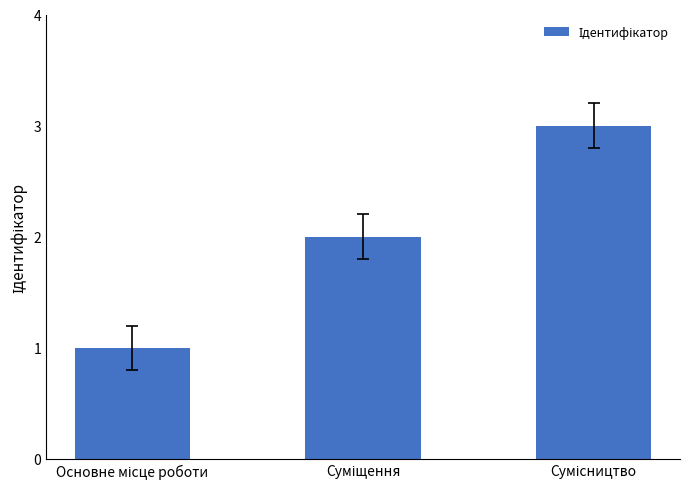

What is the sum of all values?

6